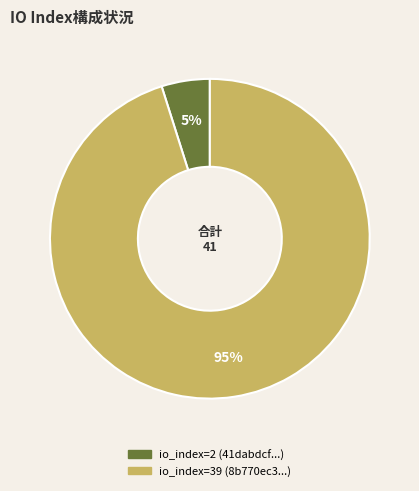

Count the number of slices in the pie.

2